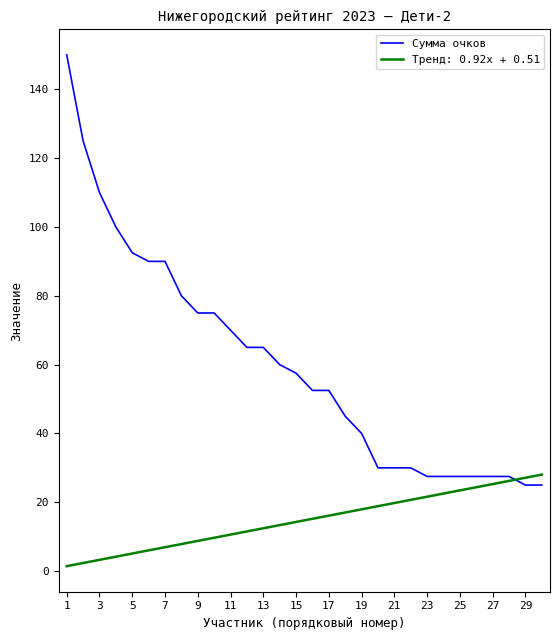

What is the maximum value shown in the chart?

150.0